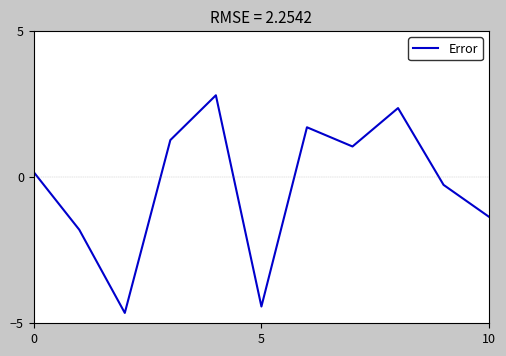

Reading left to right, what are all the values shown in this chart?

0.2	-1.8	-4.6	1.3	2.8	-4.4	1.7	1.1	2.4	-0.3	-1.4